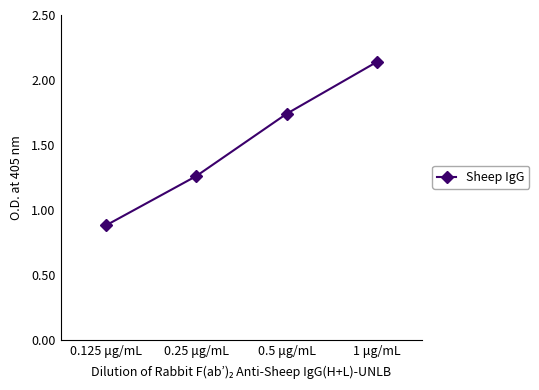

Where is the data nearest to the value 1?

0.125 μg/mL